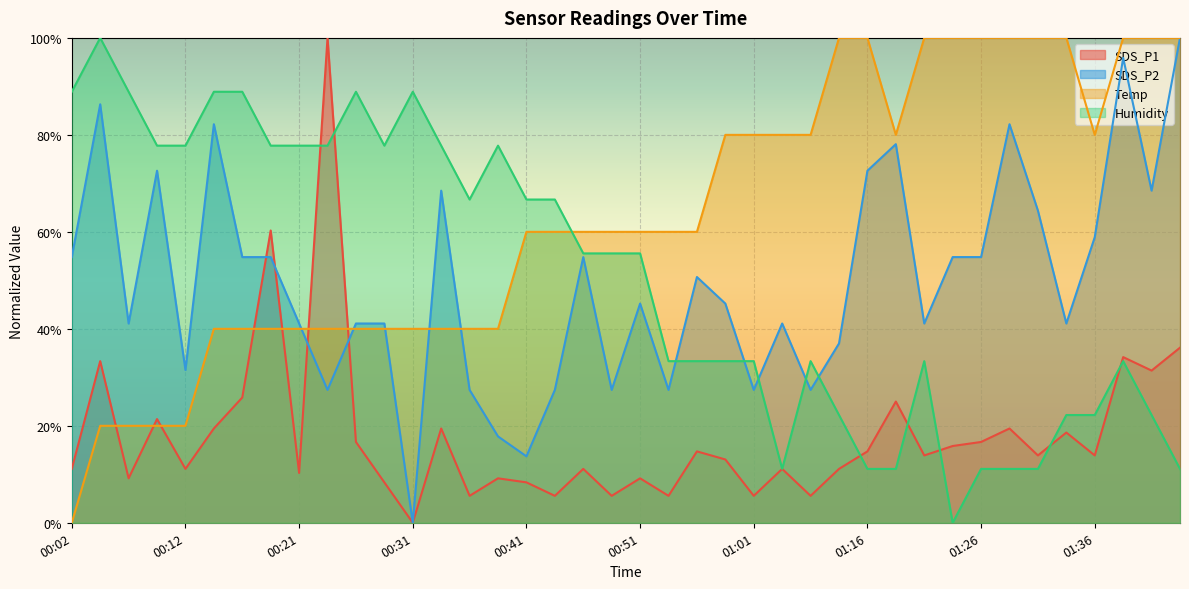

Where do Humidity and SDS_P1 first cross each other?

00:21 and 00:24